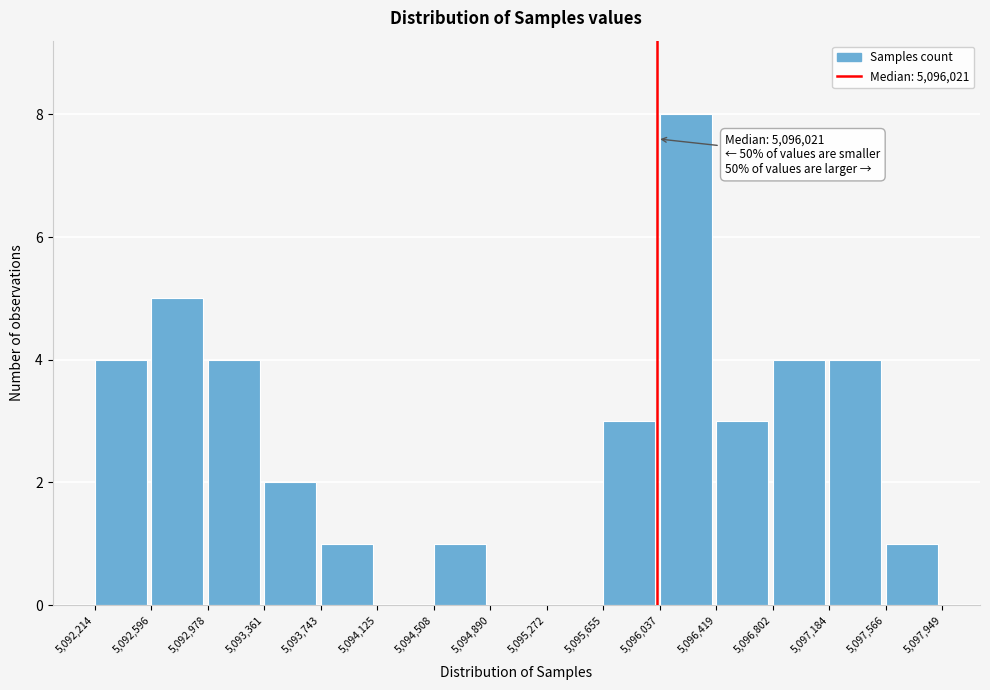

Over which range of the x-axis is the bar tallest?

5,096,037 to 5,096,419